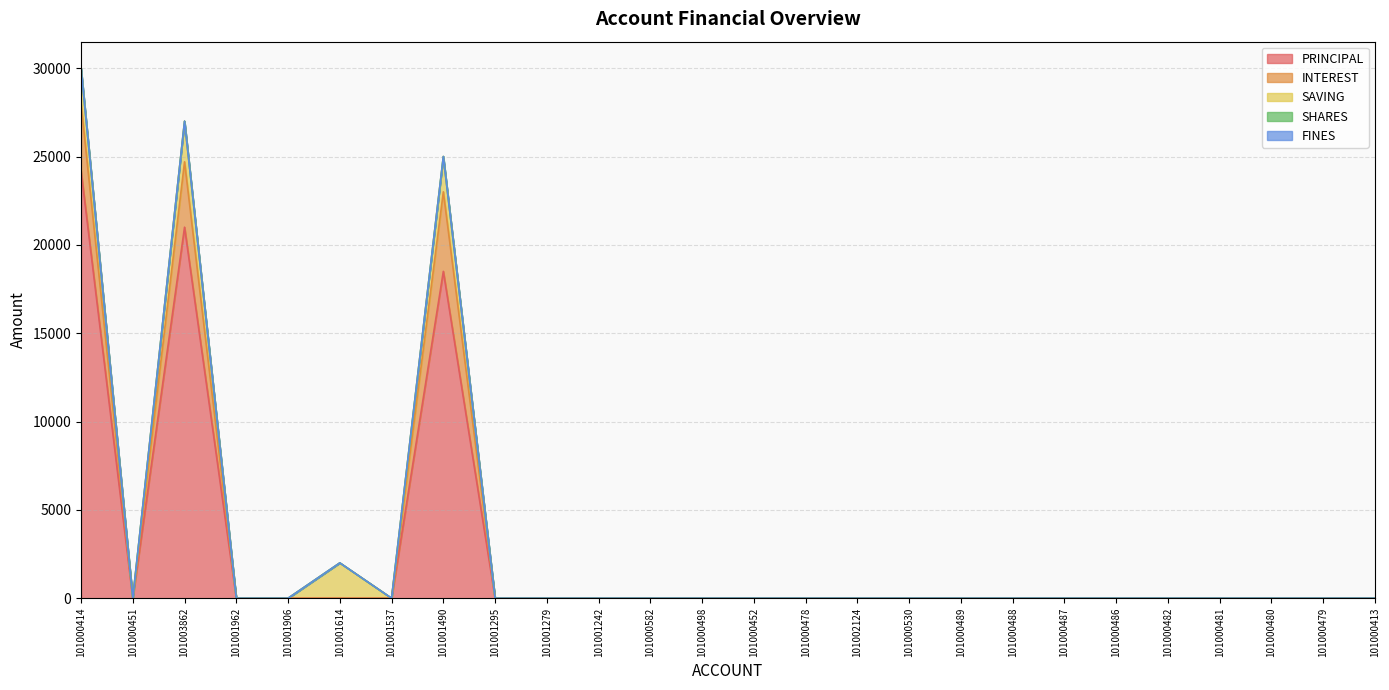

Where is SHARES nearest to the value 0?

101000414